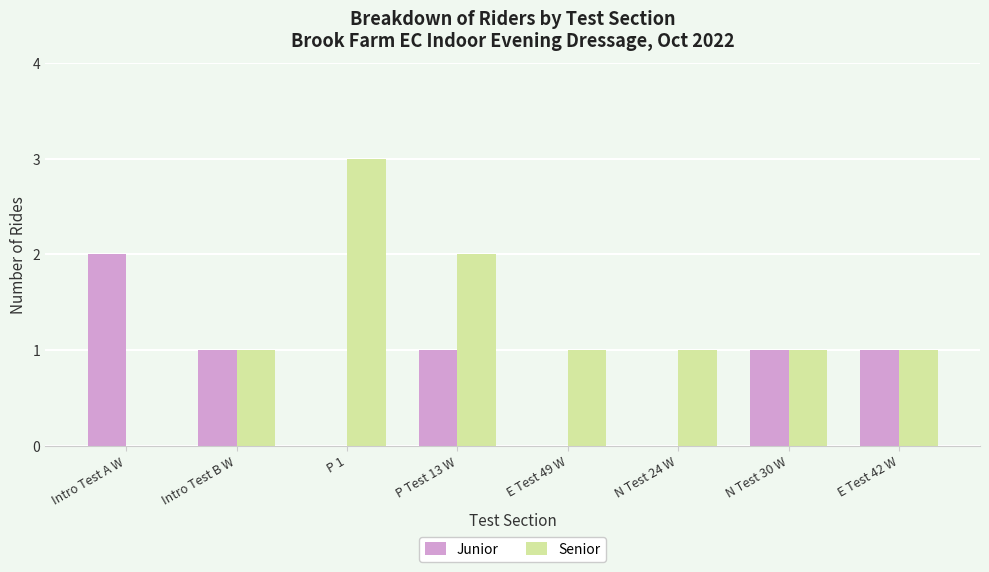

What is the sum of all Senior values?

10